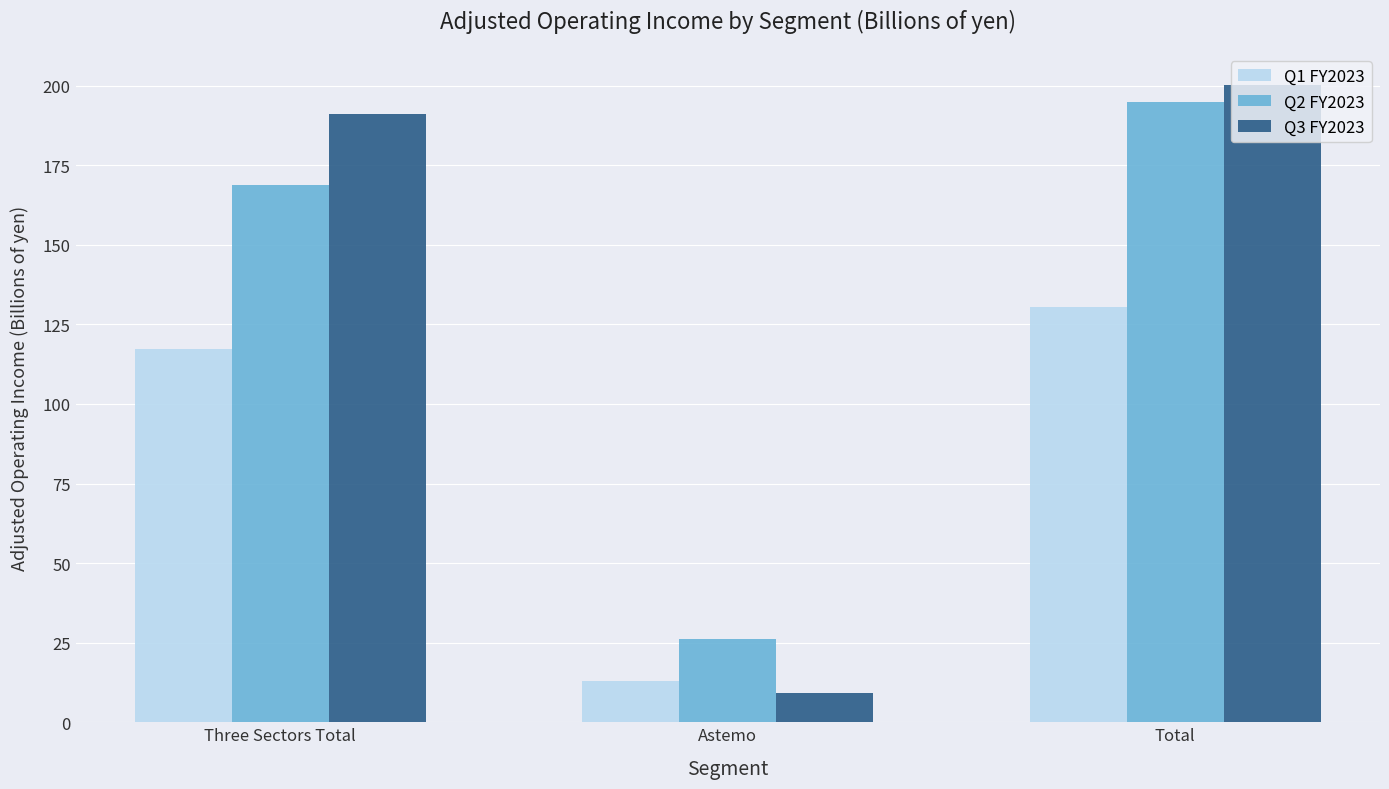

Rank the series at Total from lowest to highest value.

Q1 FY2023, Q2 FY2023, Q3 FY2023